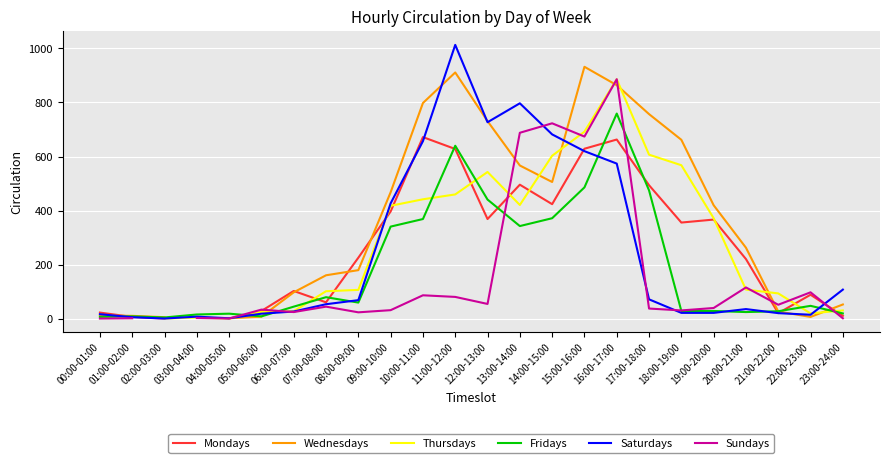

Is it true that Thursdays equals 28.0 at 06:00-07:00?

True